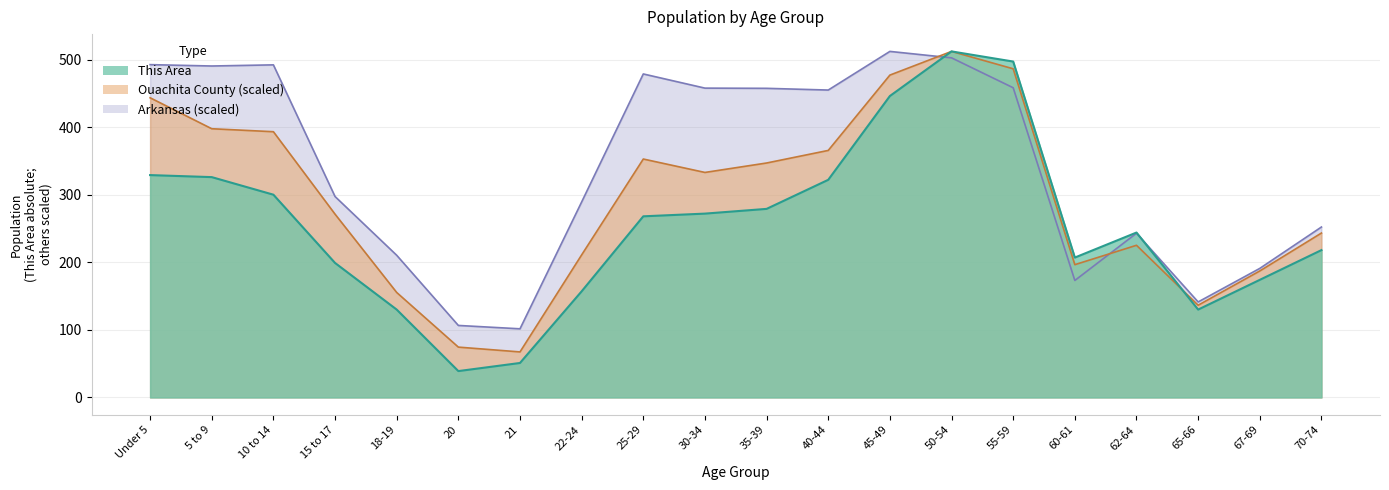

At 40-44, list the series in order from smallest to largest.

This Area, Ouachita County, Arkansas